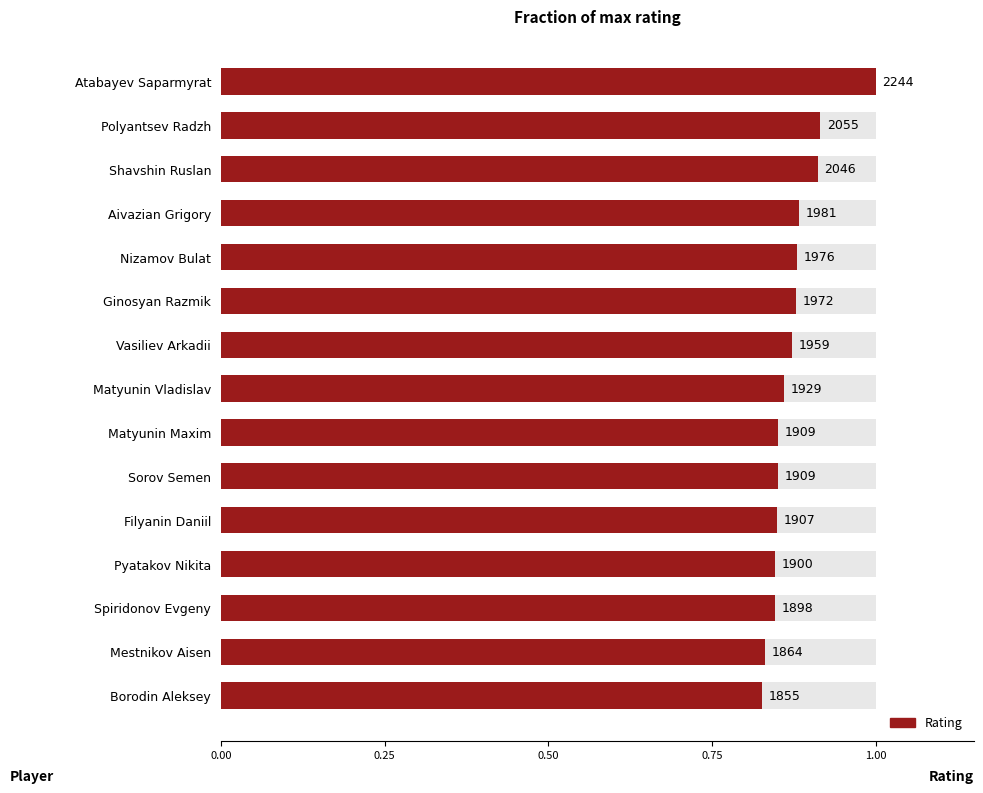

How many categories are shown in the chart?

15